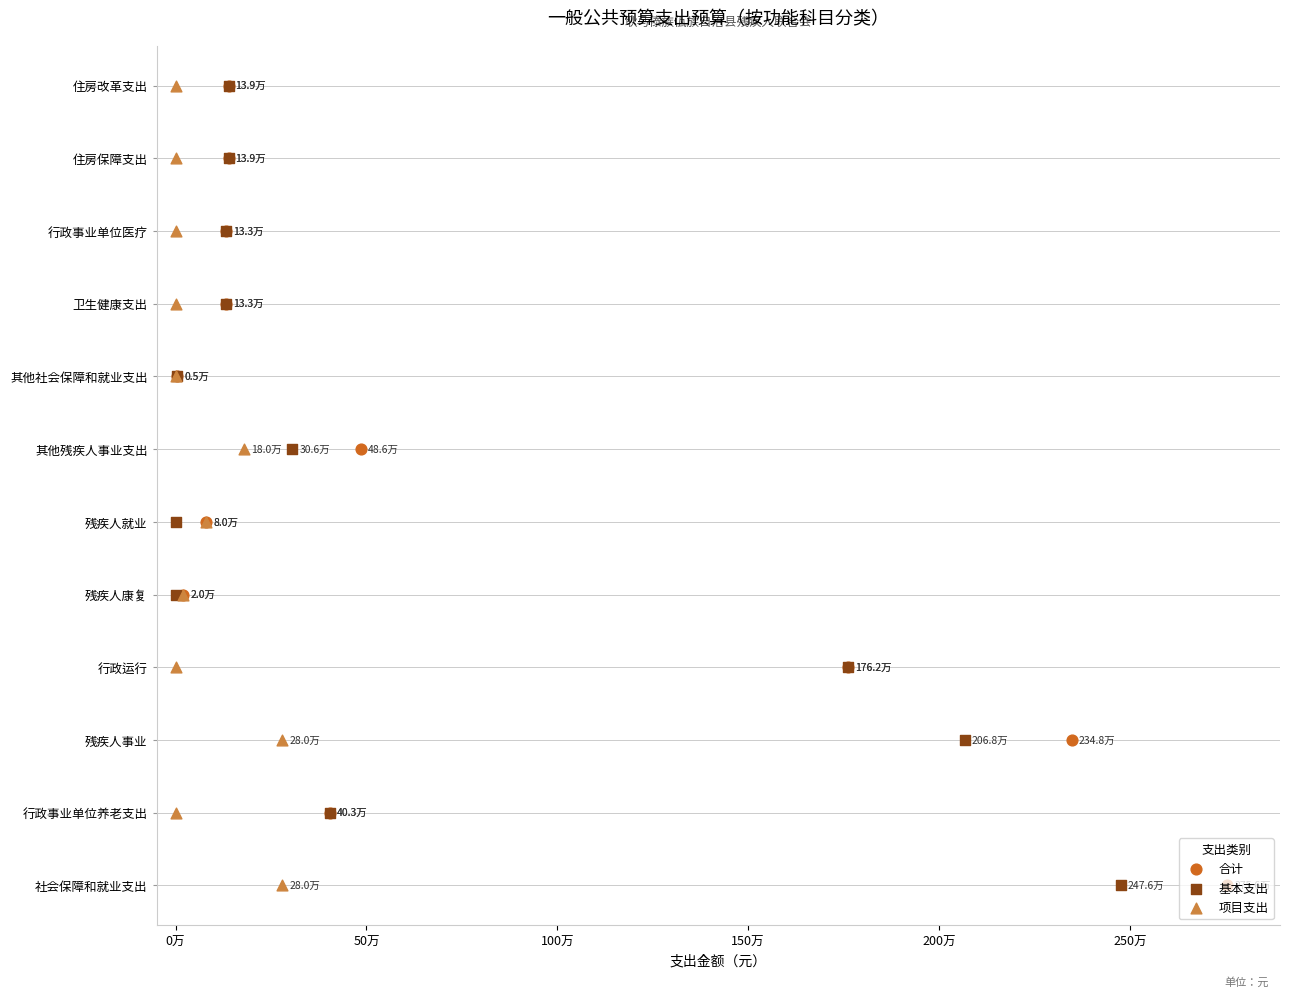

What are all the series names shown in the legend?

合计, 基本支出, 项目支出